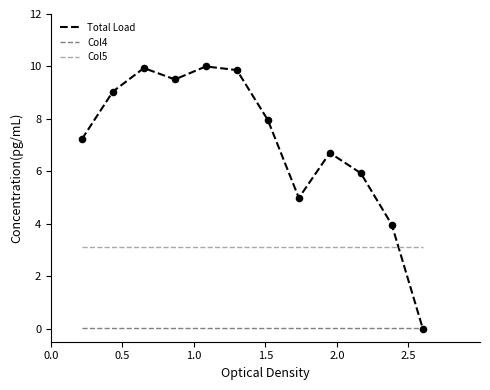

Which series has the largest total across all categories?

Total Load